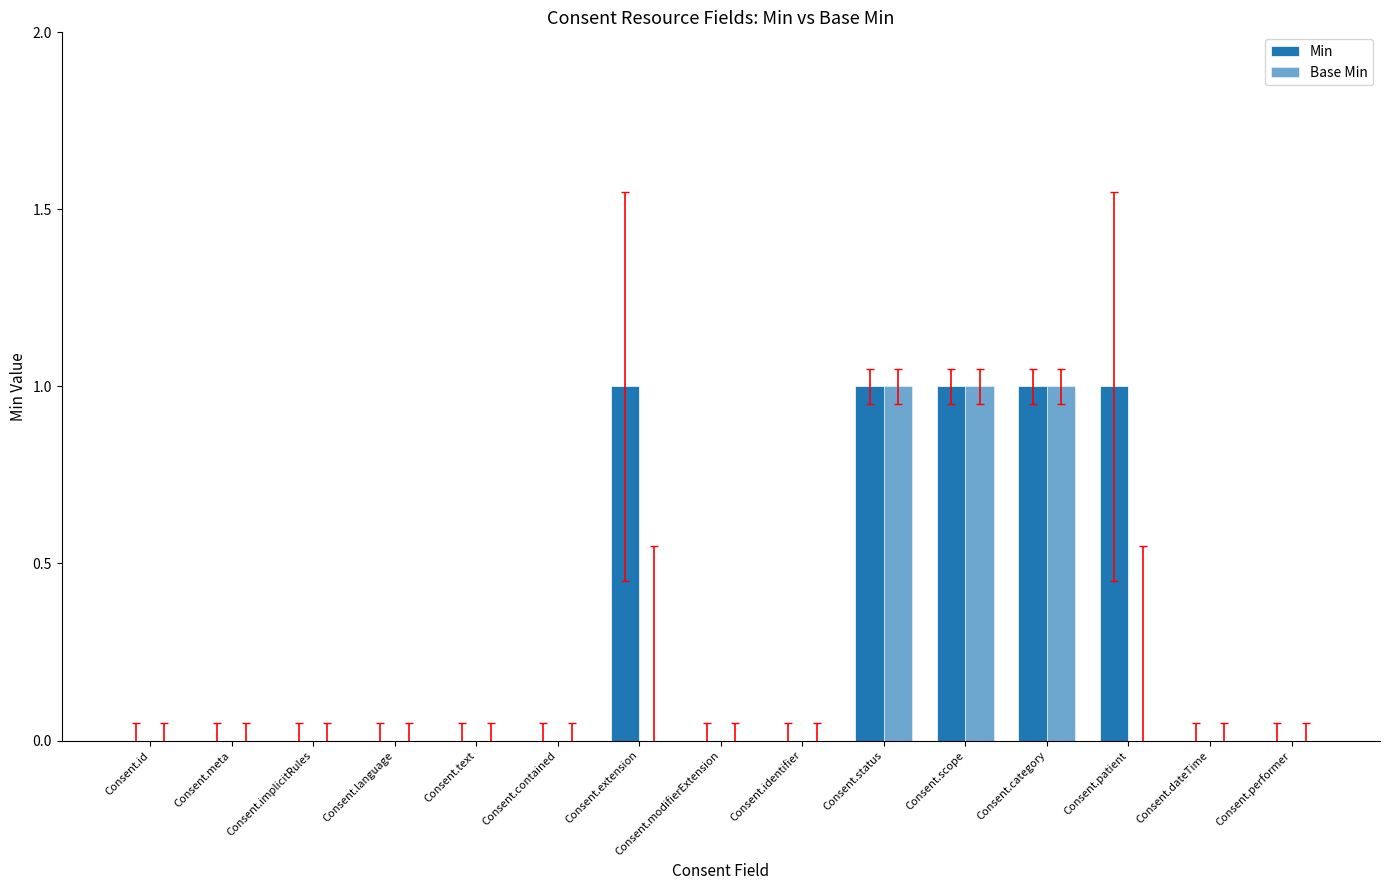

List the series in order of their peak value, lowest first.

Min, Base Min